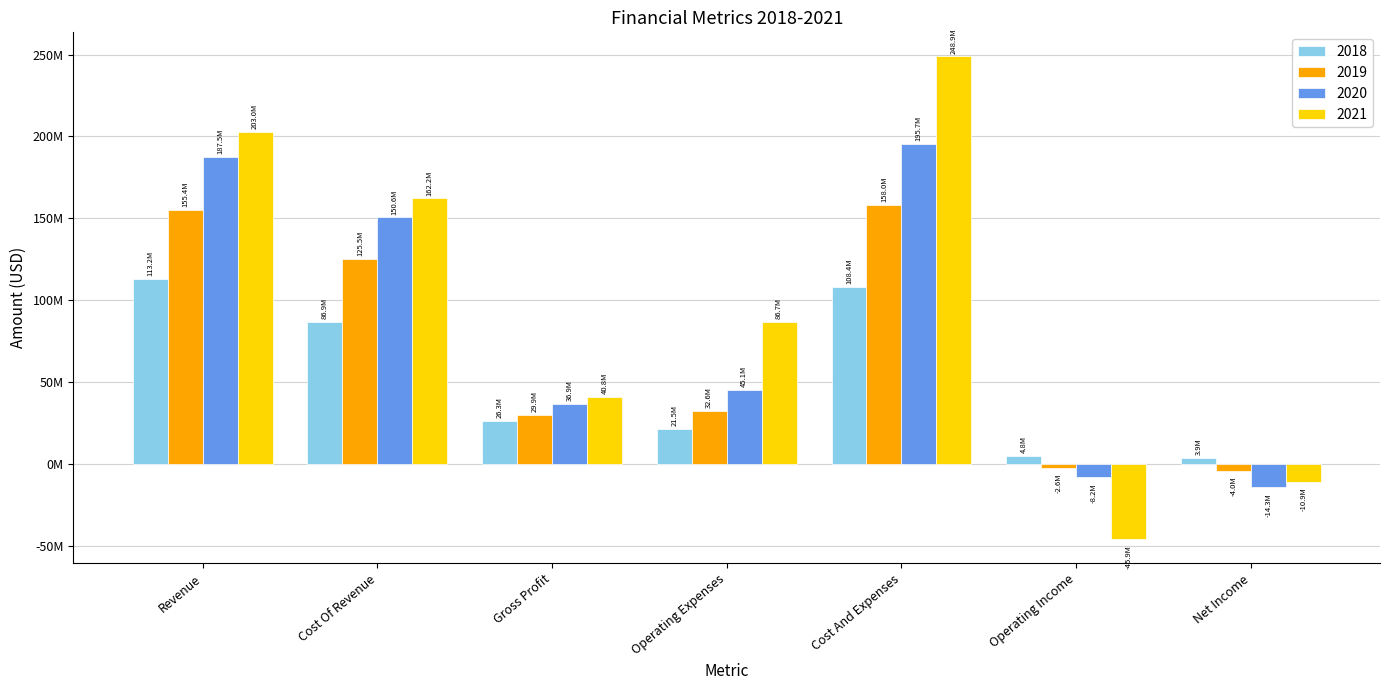

Are the bars horizontal?

No